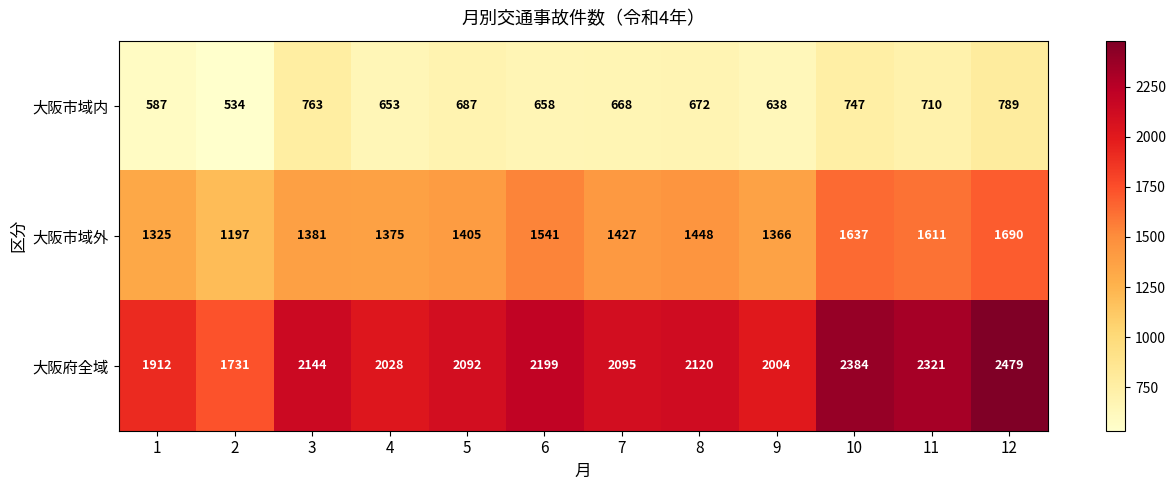

What value does the 大阪市域内 series have at 11?

710